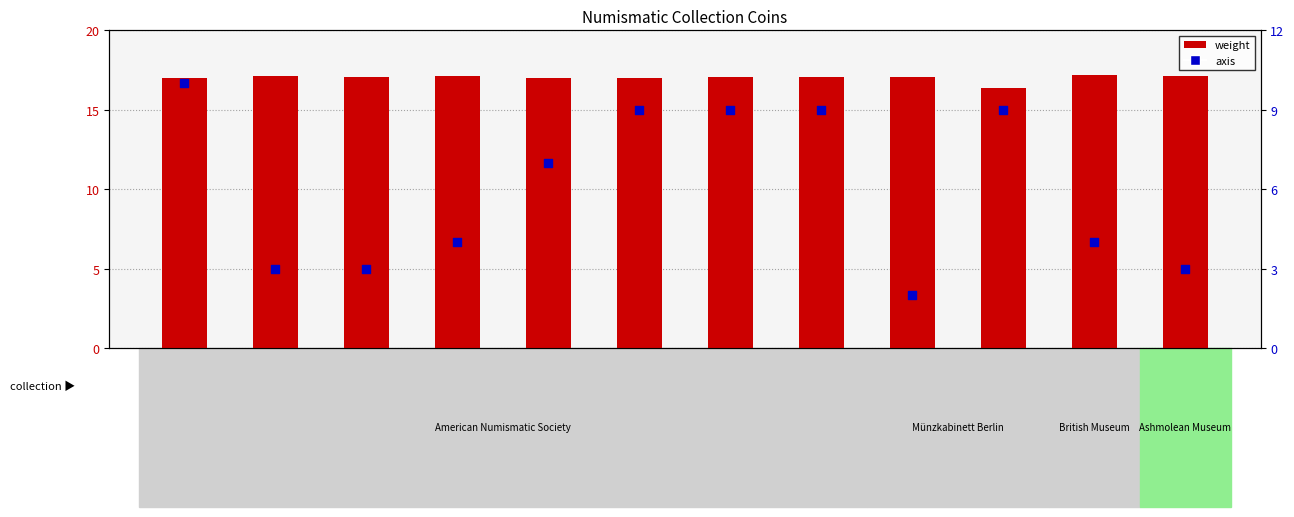

Which series reaches the maximum Y coordinate?

weight